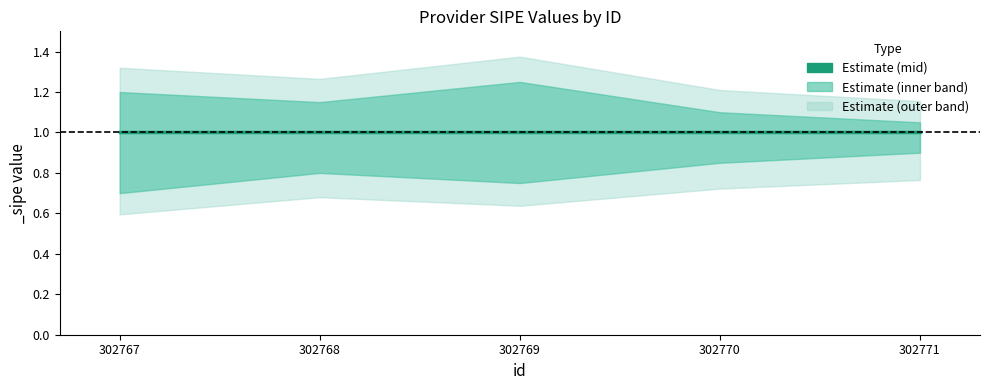

At which label is _sipe_lower closest to 0?

302767